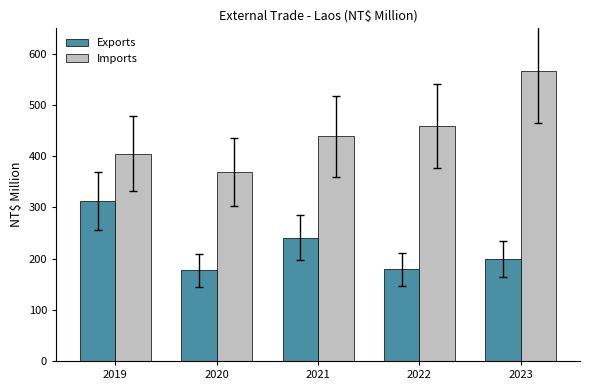

Rank the series at 2020 from lowest to highest value.

Exports, Imports